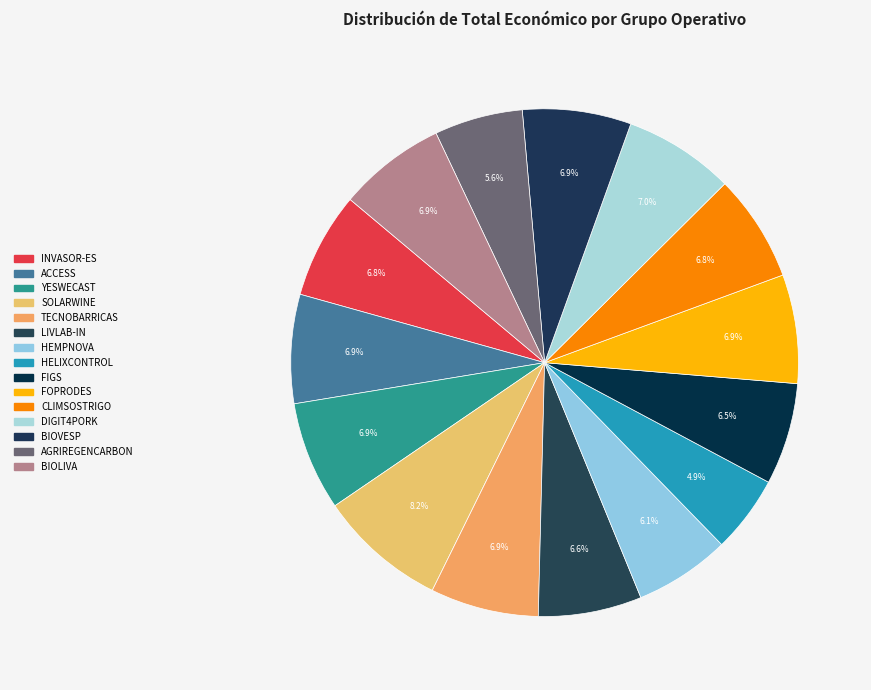

Which category has the biggest portion of the pie?

SOLARWINE